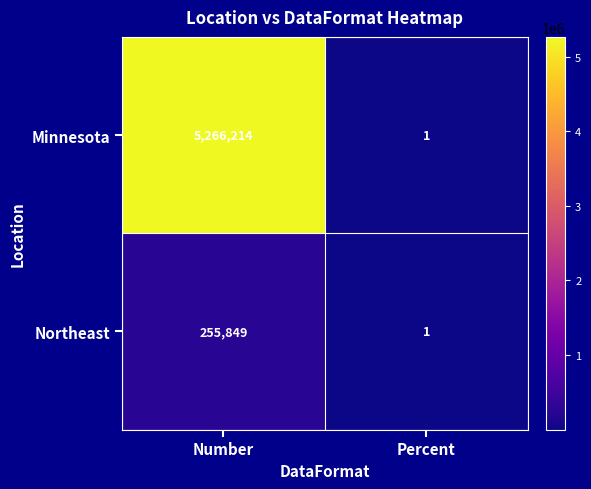

True or false: Northeast has a value of 255849 at Number.

True